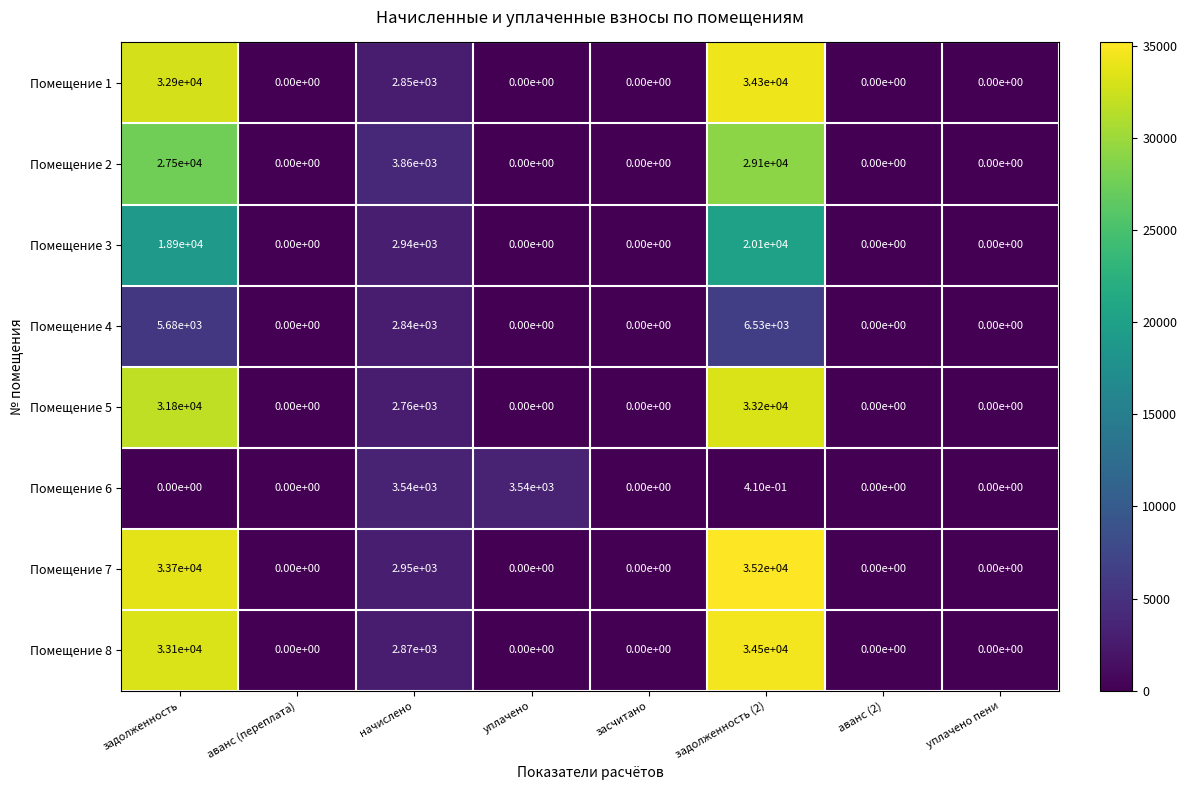

Count the number of data series in this chart.

8